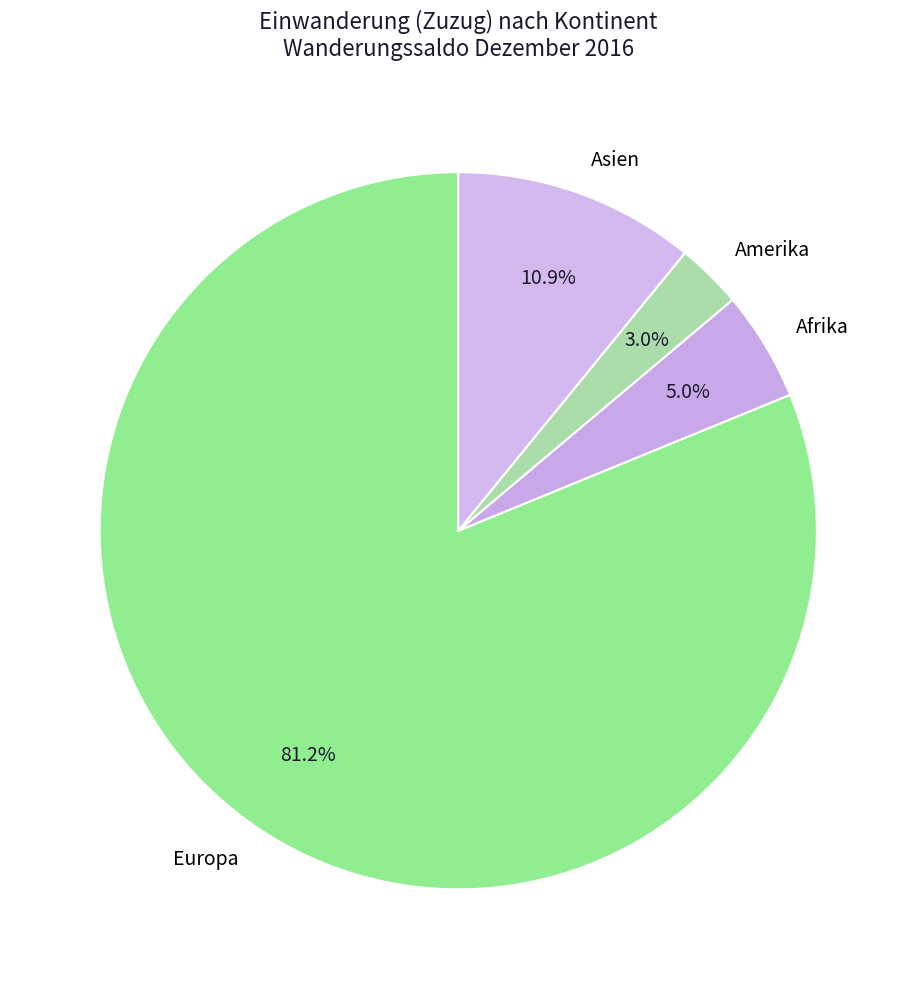

Which category has the smallest portion of the pie?

Amerika